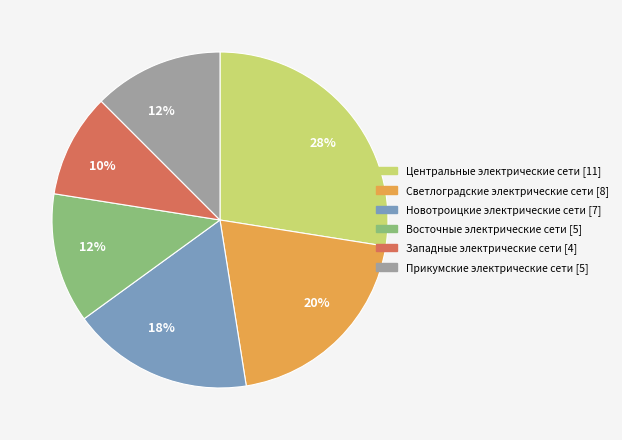

Which slice is the largest?

Центральные электрические сети